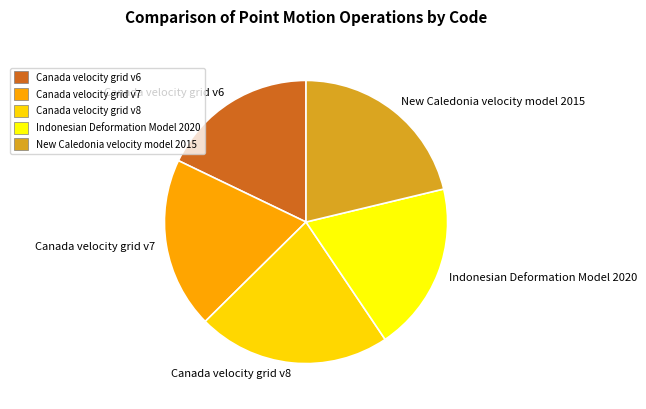

Does any single category account for the majority?

No